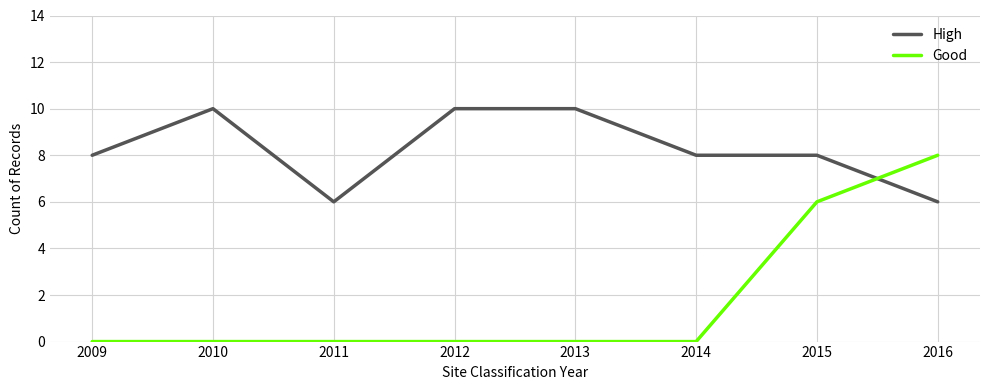

Which series has the largest total across all categories?

High